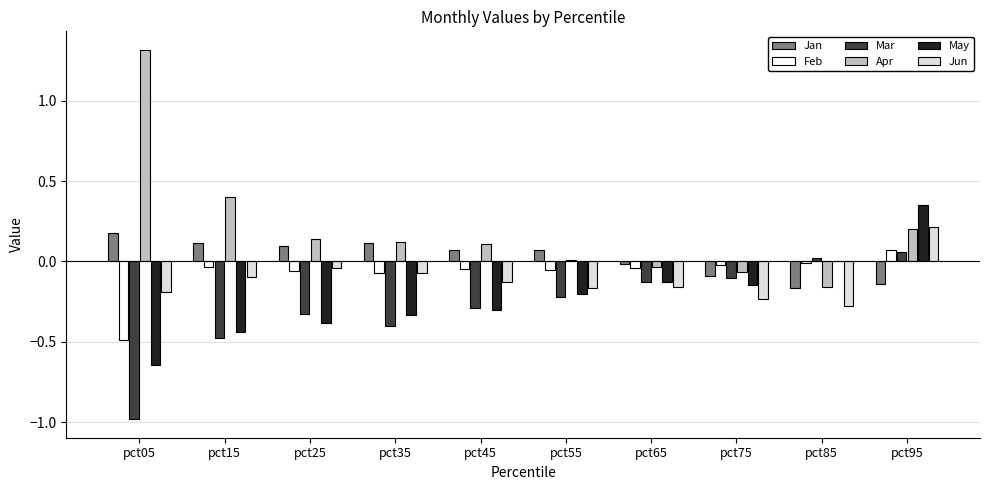

Read the Feb value at pct05.

-0.5